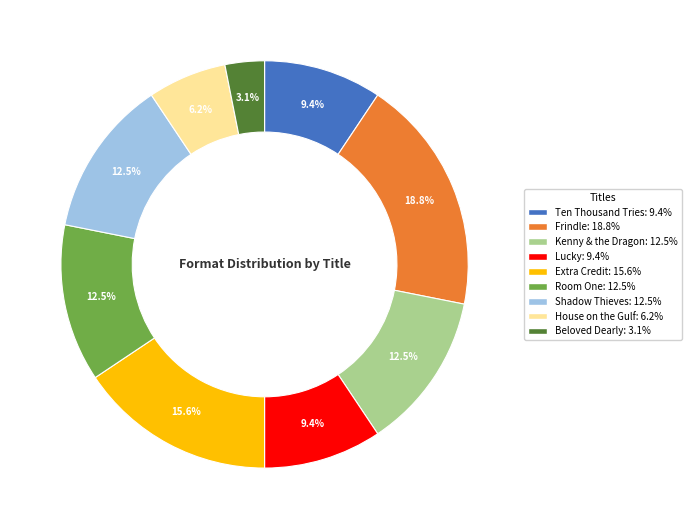

How many slices are in this pie chart?

9